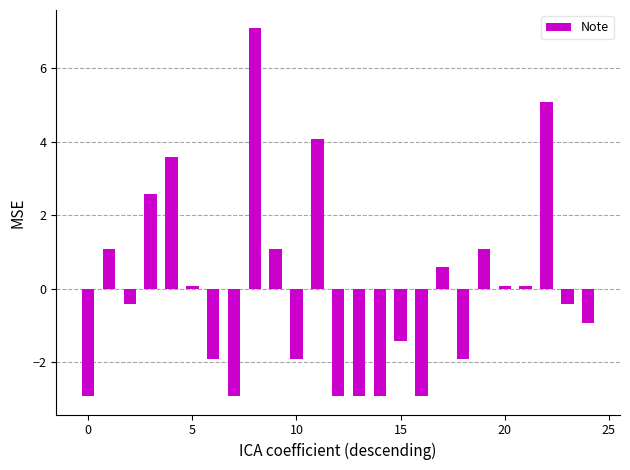

How many series are shown in this chart?

1